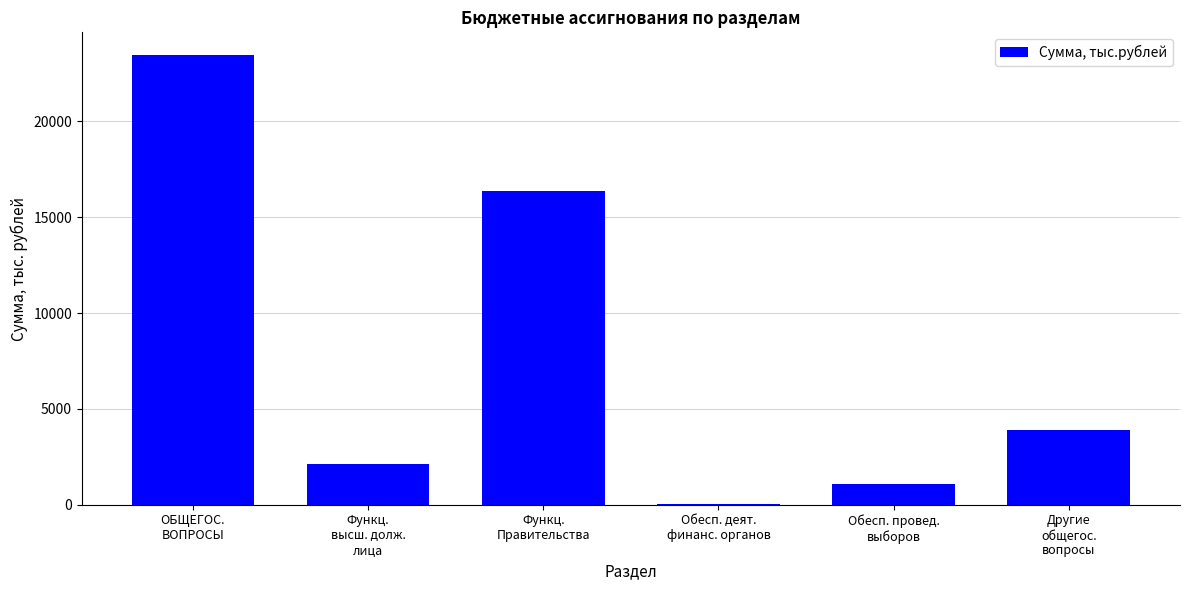

Reading right to left, extract all data points from this chart.

Другие
общегос.
вопросы=3891.8	Обесп. провед.
выборов=1068.0	Обесп. деят.
финанс. органов=17.0	Функц.
Правительства=16356.6	Функц.
высш. долж.
лица=2134.9	ОБЩЕГОС.
ВОПРОСЫ=23468.4